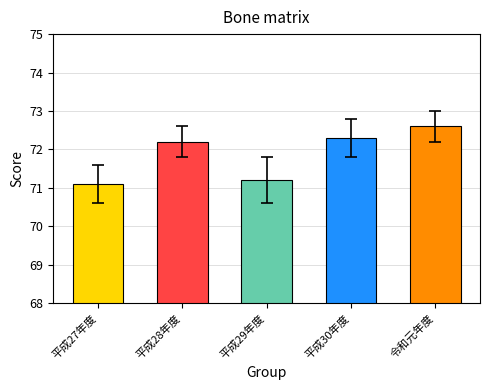

How many data points are above 72?

3